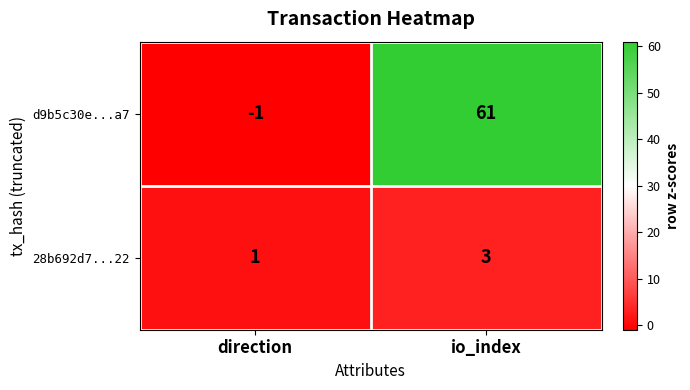

Rank the series by their maximum value, from highest to lowest.

d9b5c30e...a7, 28b692d7...22